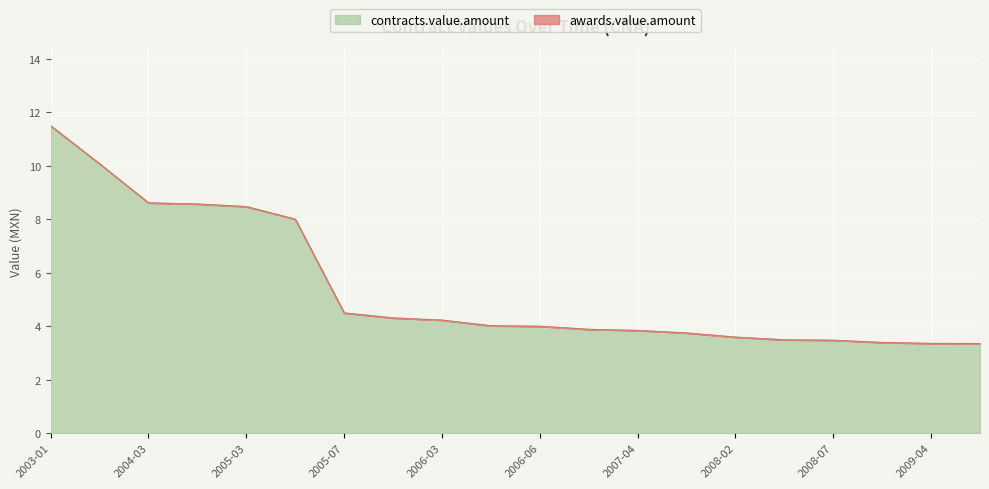

Reading left to right, list all the values displayed in this chart.

awards.value.amount: 2003-01=11.5	2003-02=10.1	2004-03=8.6	2004-06=8.6	2005-03=8.5	2005-06=8.0	2005-07=4.5	2006-02=4.3	2006-03=4.2	2006-04=4.0	2006-06=4.0	2007-02=3.9	2007-04=3.8	2008-01=3.8	2008-02=3.6	2008-05=3.5	2008-07=3.5	2008-11=3.4	2009-04=3.4	2010-07=3.4
contracts.value.amount: 2003-01=11.5	2003-02=10.1	2004-03=8.6	2004-06=8.6	2005-03=8.5	2005-06=8.0	2005-07=4.5	2006-02=4.3	2006-03=4.2	2006-04=4.0	2006-06=4.0	2007-02=3.9	2007-04=3.8	2008-01=3.8	2008-02=3.6	2008-05=3.5	2008-07=3.5	2008-11=3.4	2009-04=3.4	2010-07=3.4